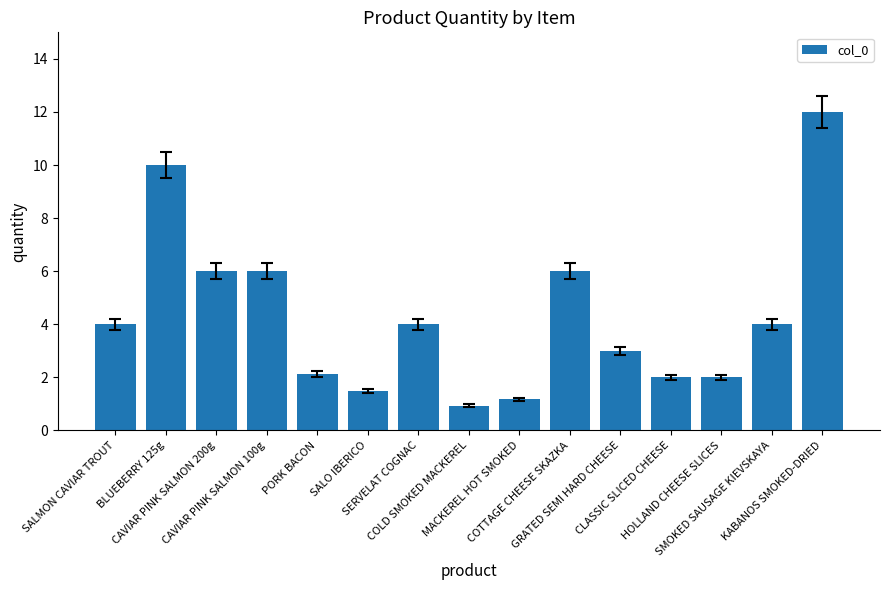

How many categories are shown in the chart?

15